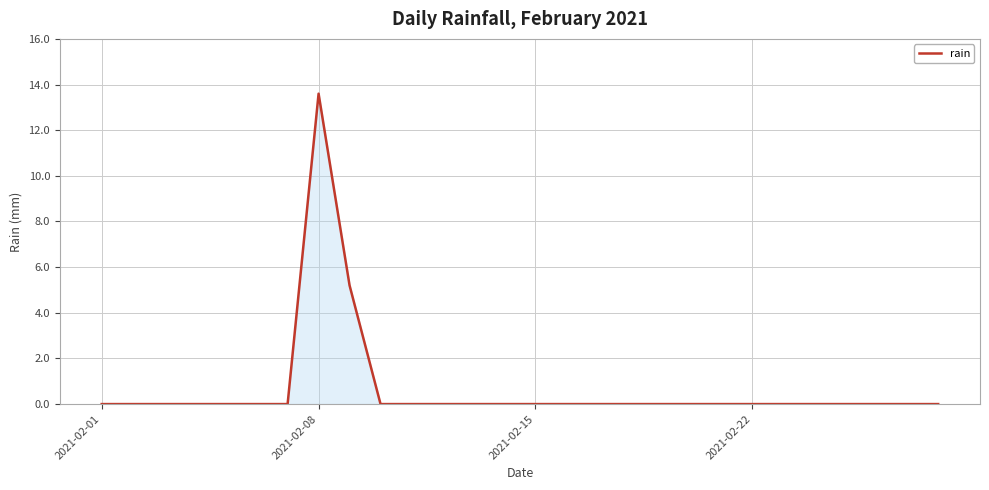

Reading left to right, transcribe all the data shown in this chart.

0.0	0.0	0.0	0.0	0.0	0.0	0.0	13.6	5.2	0.0	0.0	0.0	0.0	0.0	0.0	0.0	0.0	0.0	0.0	0.0	0.0	0.0	0.0	0.0	0.0	0.0	0.0	0.0